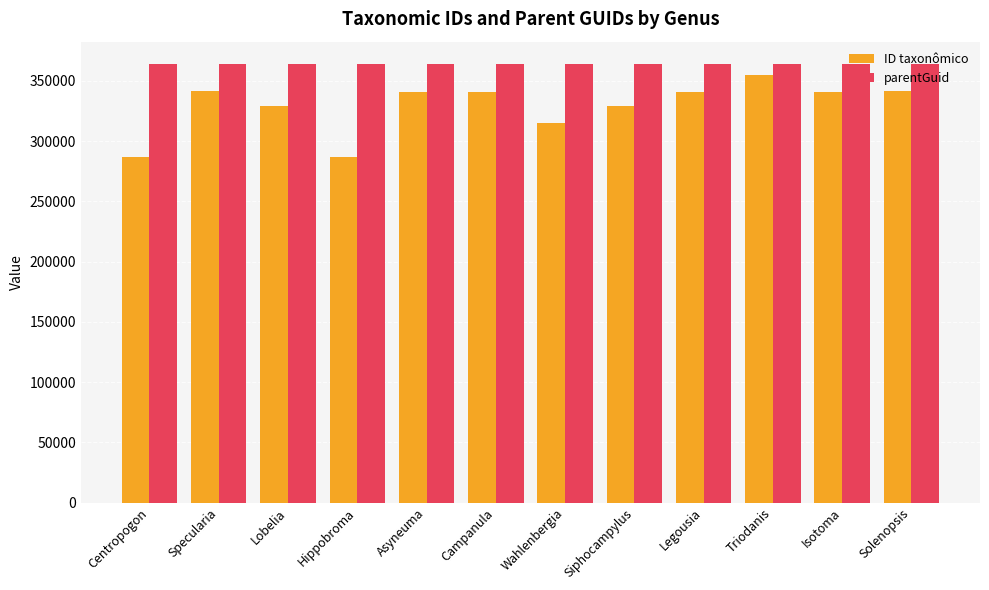

What is the sum of all ID taxonômico values?

3947859